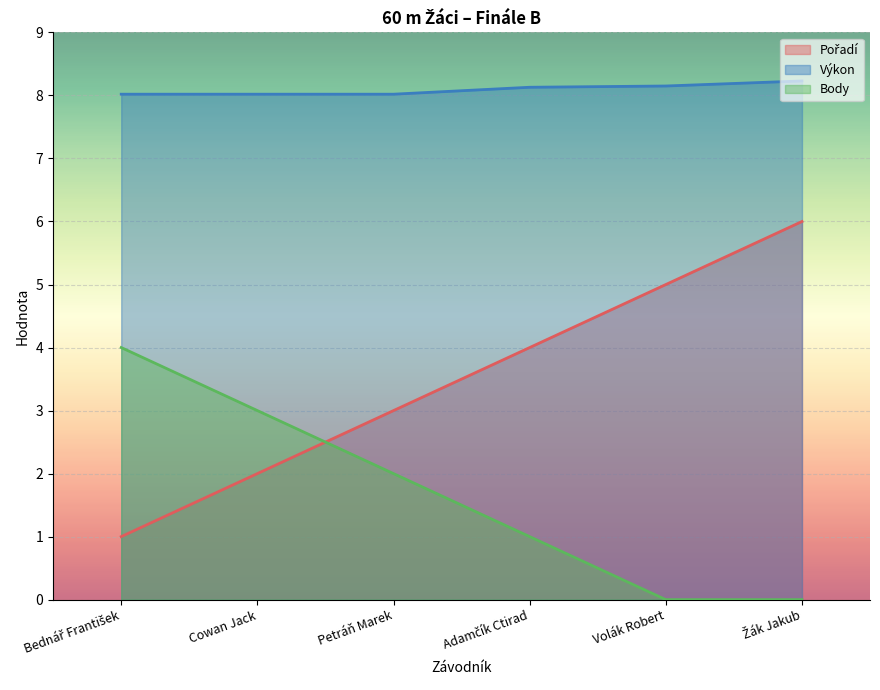

Reading left to right, transcribe all the data shown in this chart.

Pořadí: 1.0	2.0	3.0	4.0	5.0	6.0
Výkon: 8.0	8.0	8.0	8.1	8.2	8.2
Body: 4.0	3.0	2.0	1.0	0.0	0.0